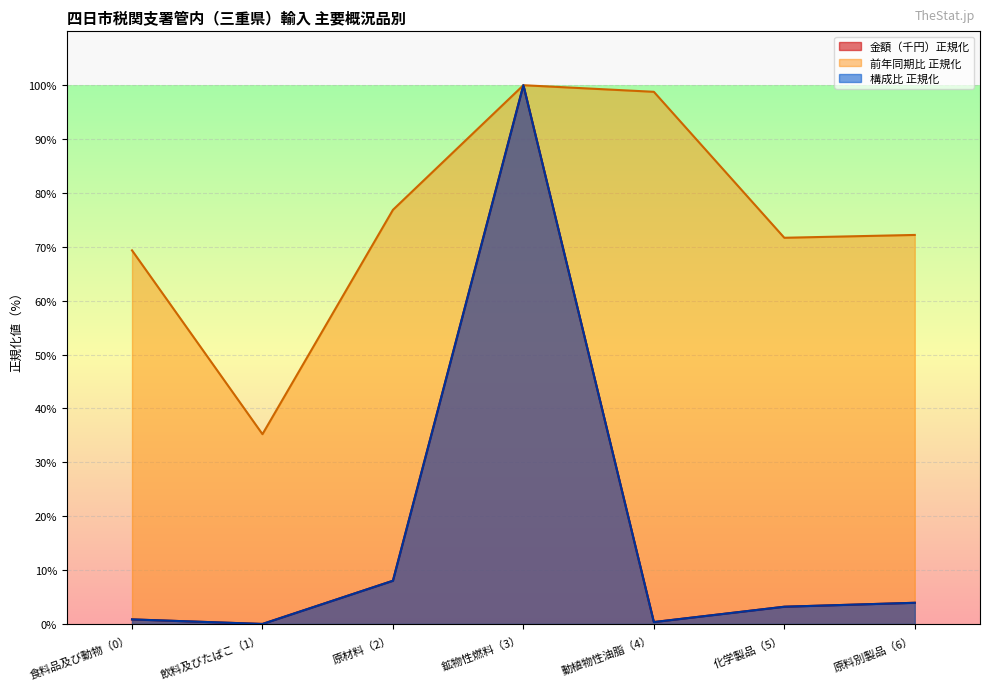

What is the maximum value for 前年同期比?

100.0